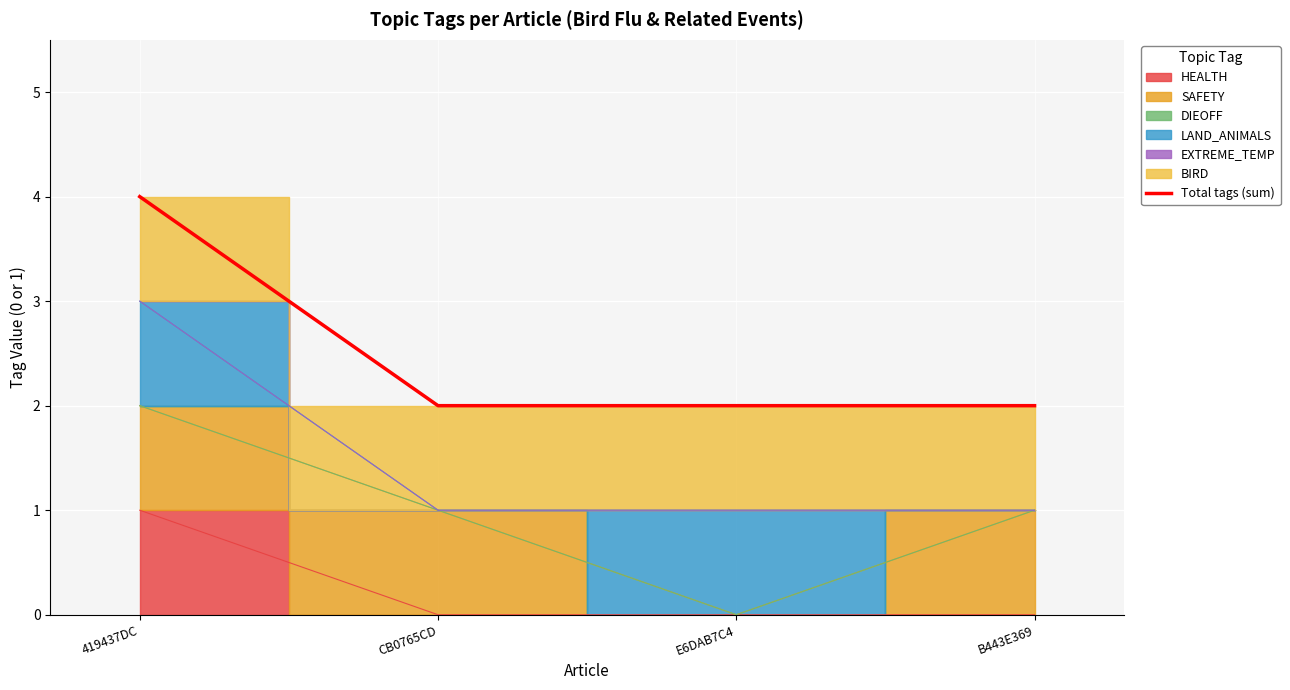

True or false: the data has more than 2 interior local peaks.

False